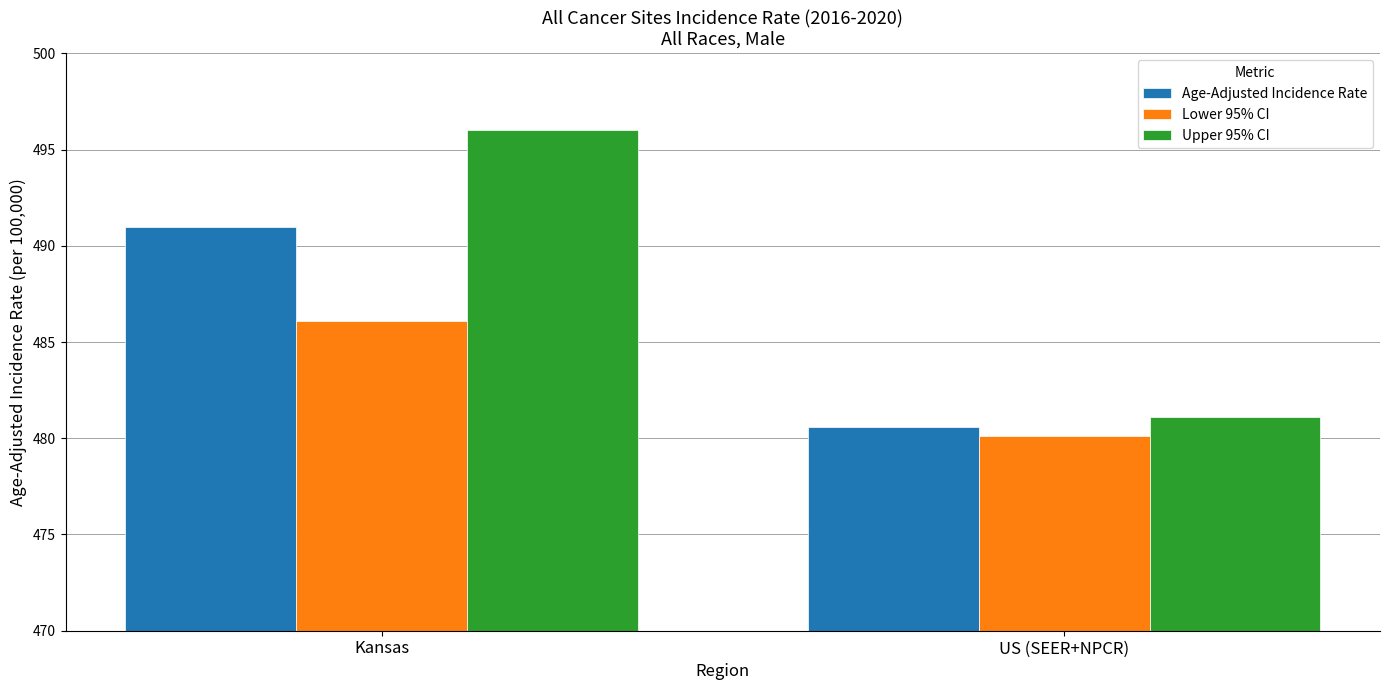

At which label does Lower 95% CI first exceed 486?

Kansas